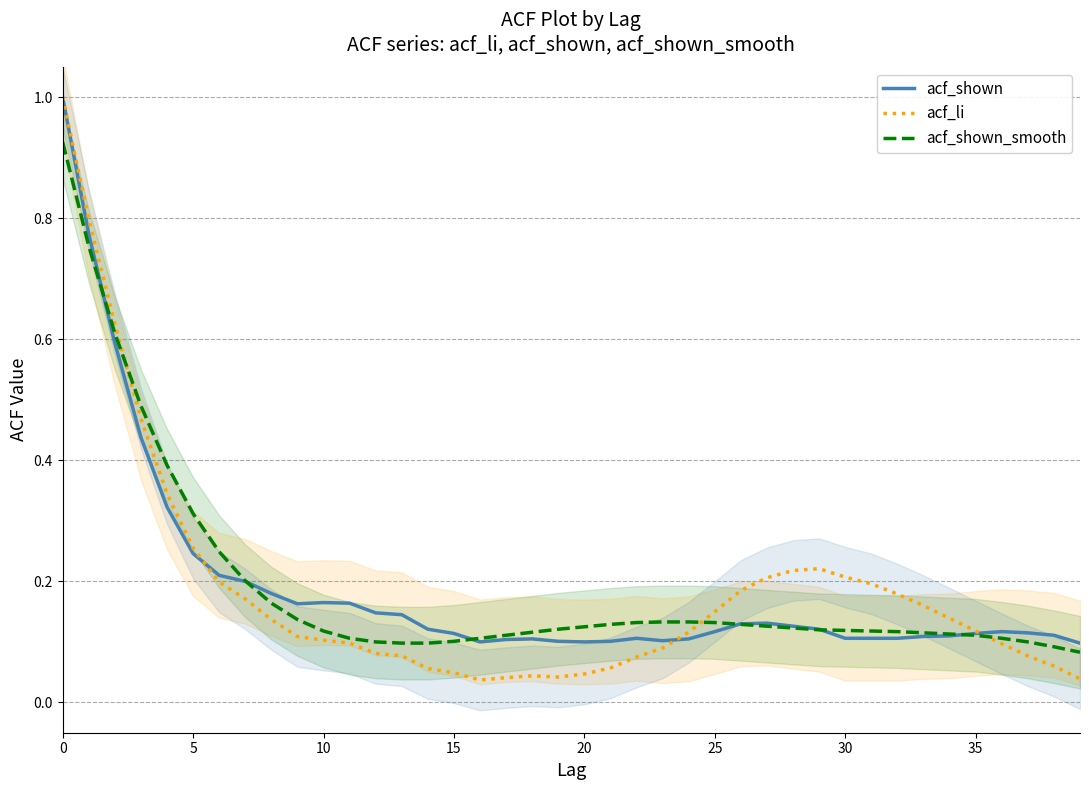

Is it true that acf_li equals 0.0 at 33?

False